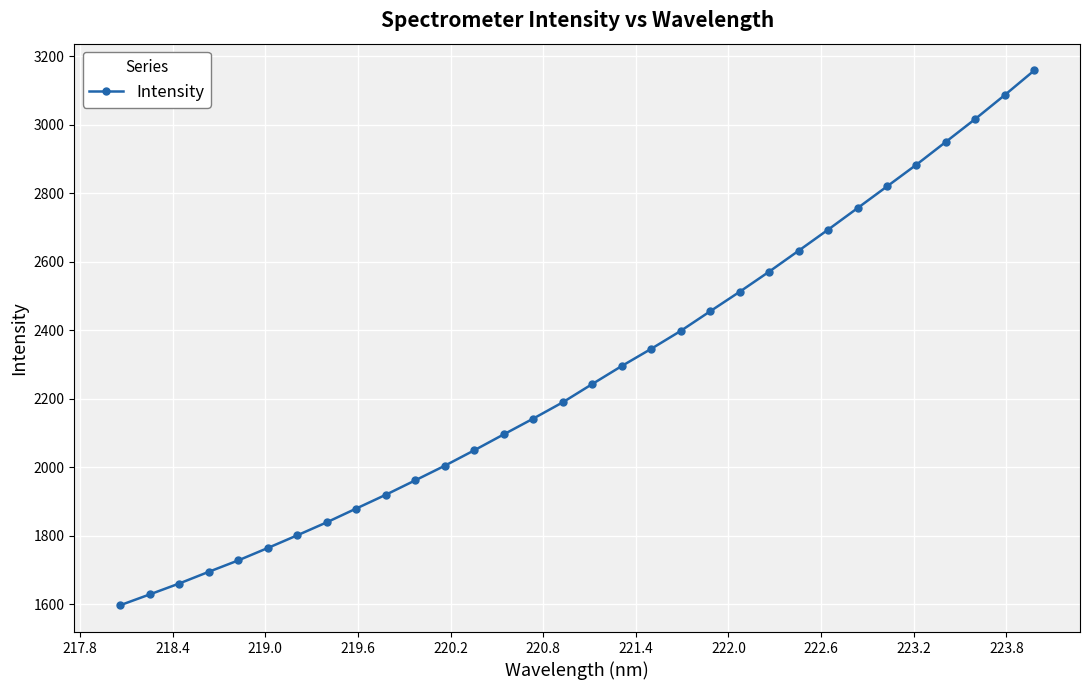

What is the difference between the maximum and minimum values?

1562.5